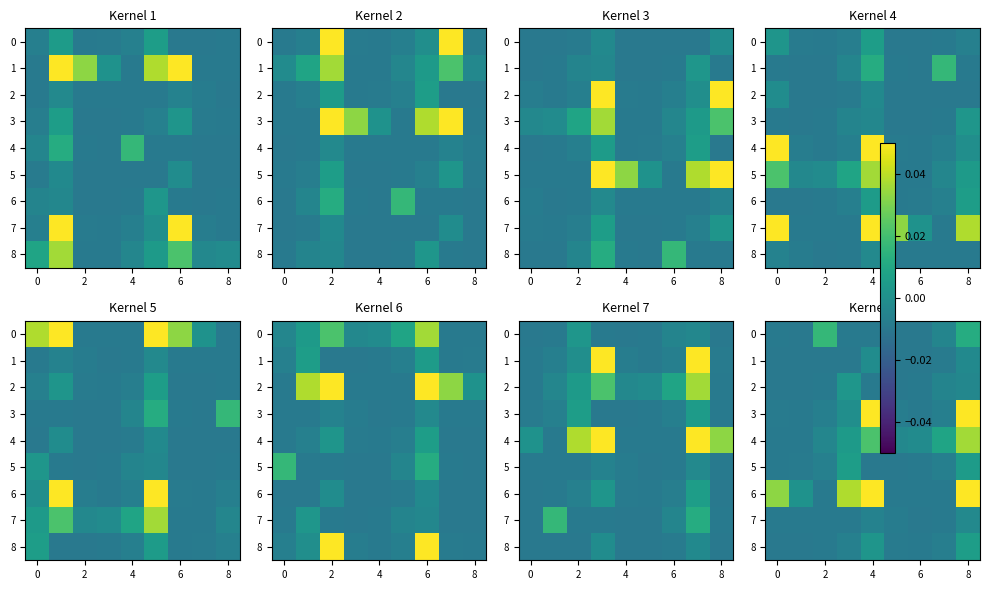

How many data points does each series have?

9